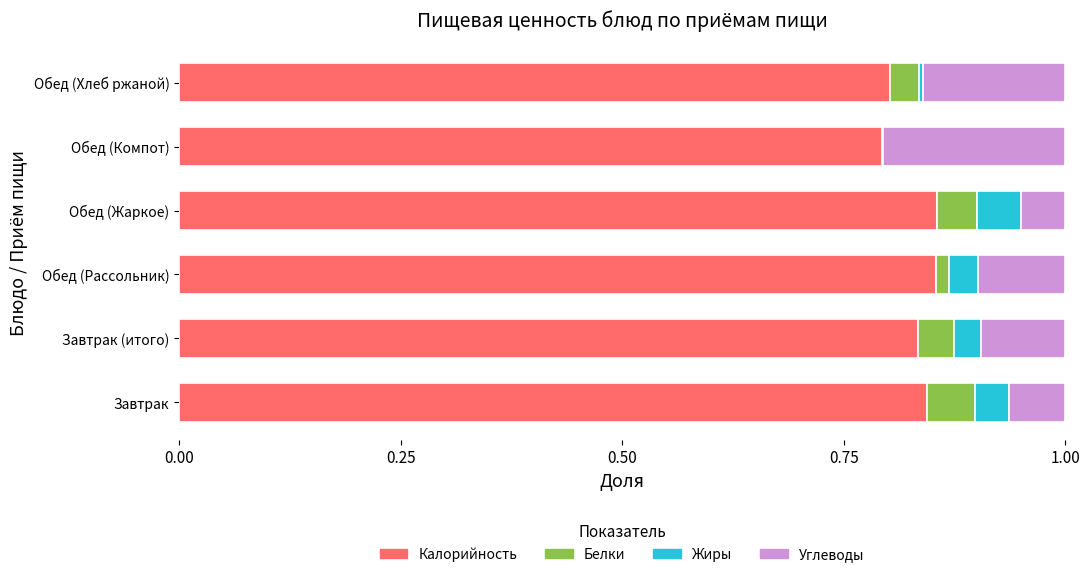

What is the total value across all series at Обед (Жаркое)?

1.0